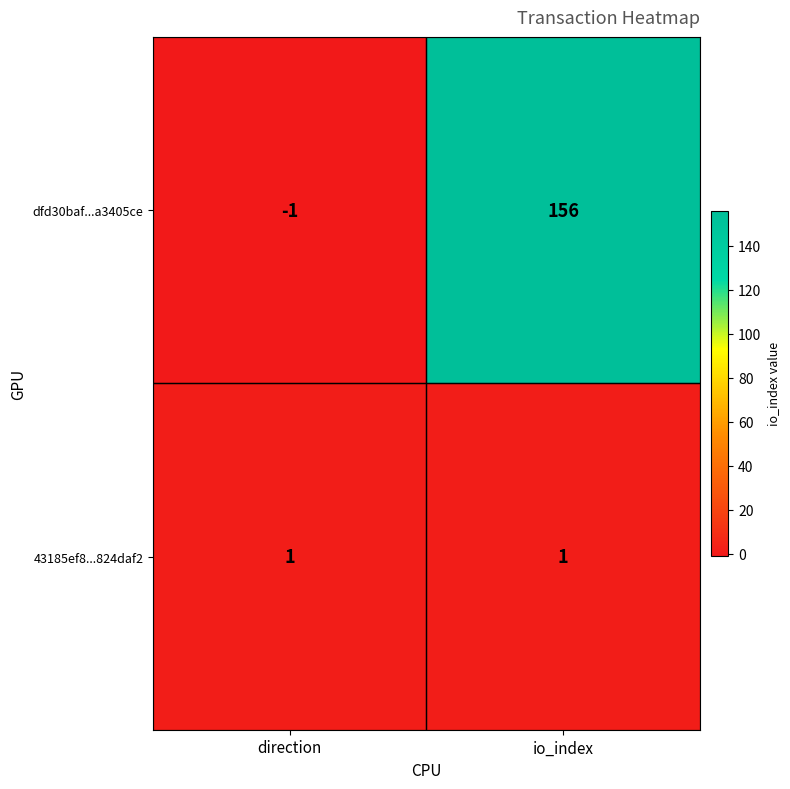

Is it true that dfd30baf...a3405ce equals 93 at io_index?

False